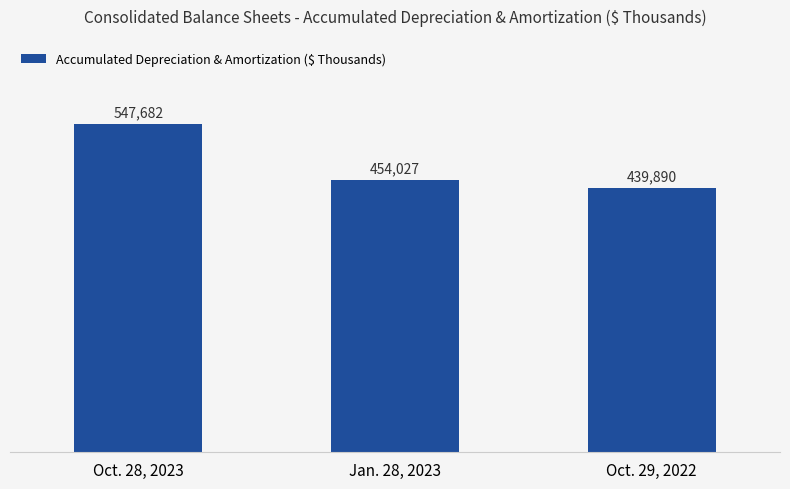

Where is the data nearest to the value 493786?

Jan. 28, 2023